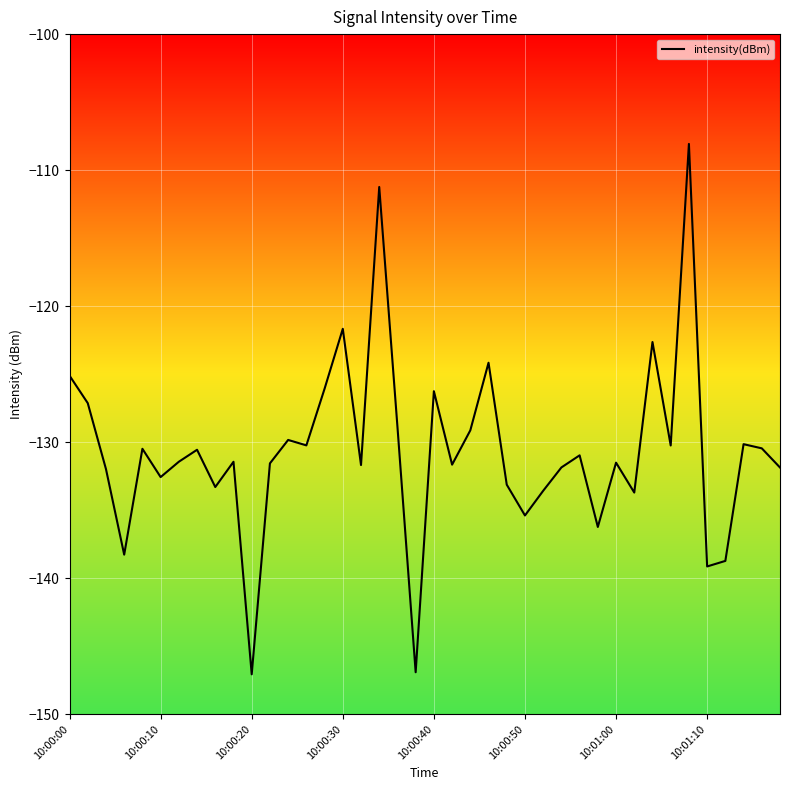

What is the minimum value shown in the chart?

-147.1